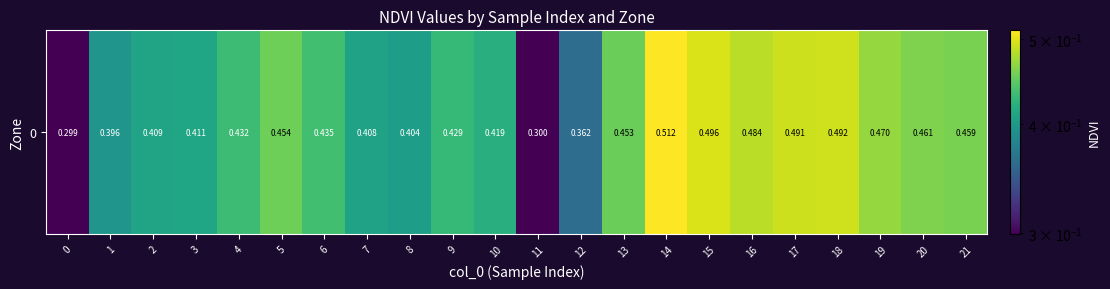

Reading left to right, what are all the values shown in this chart?

0.3	0.4	0.4	0.4	0.4	0.5	0.4	0.4	0.4	0.4	0.4	0.3	0.4	0.5	0.5	0.5	0.5	0.5	0.5	0.5	0.5	0.5